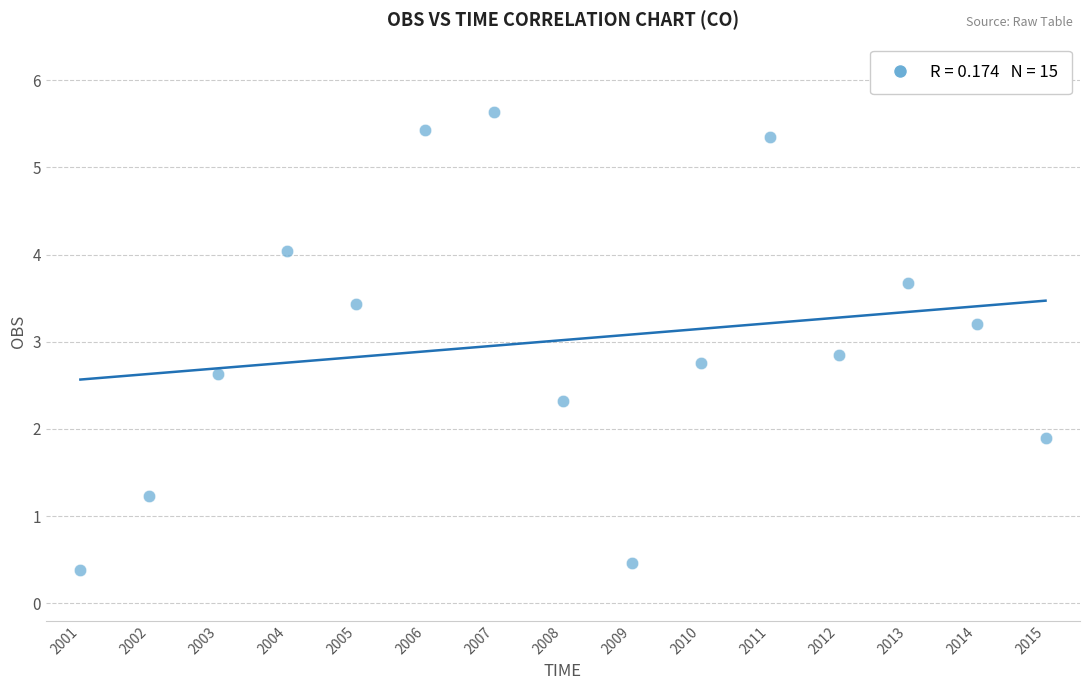

What is the range of X values (max minus min)?

14.0